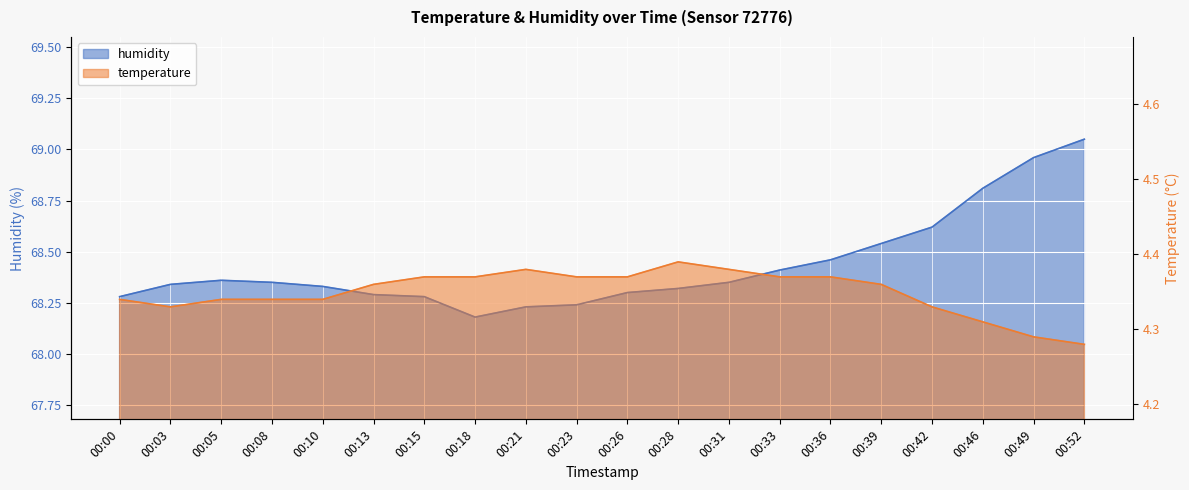

Which series has the widest spread of values?

humidity